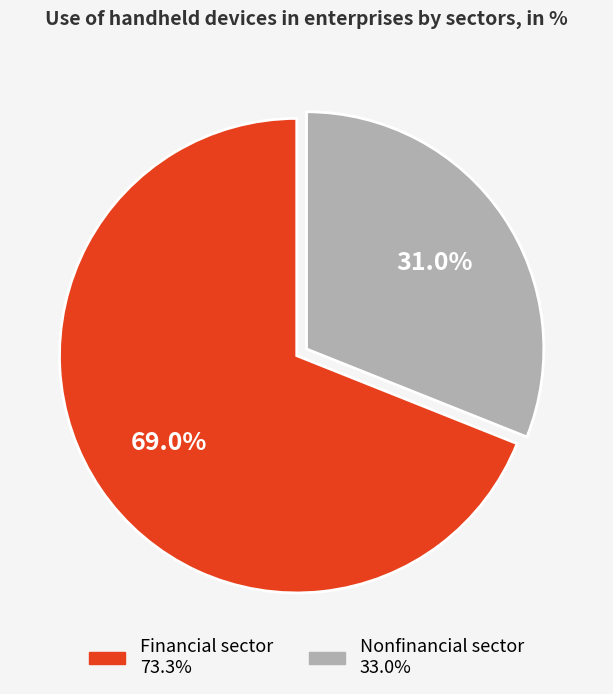

What percentage is the Financial sector slice, to the nearest percent?

69%